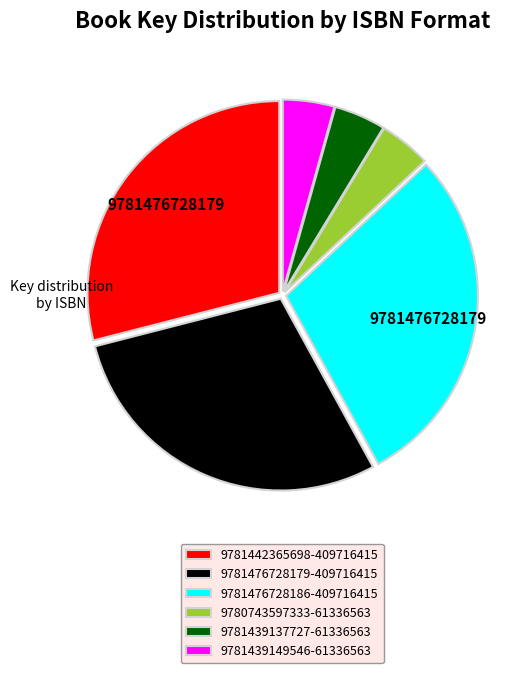

Is the sum of 9781476728186-409716415 and 9780743597333-61336563 greater than half?

No